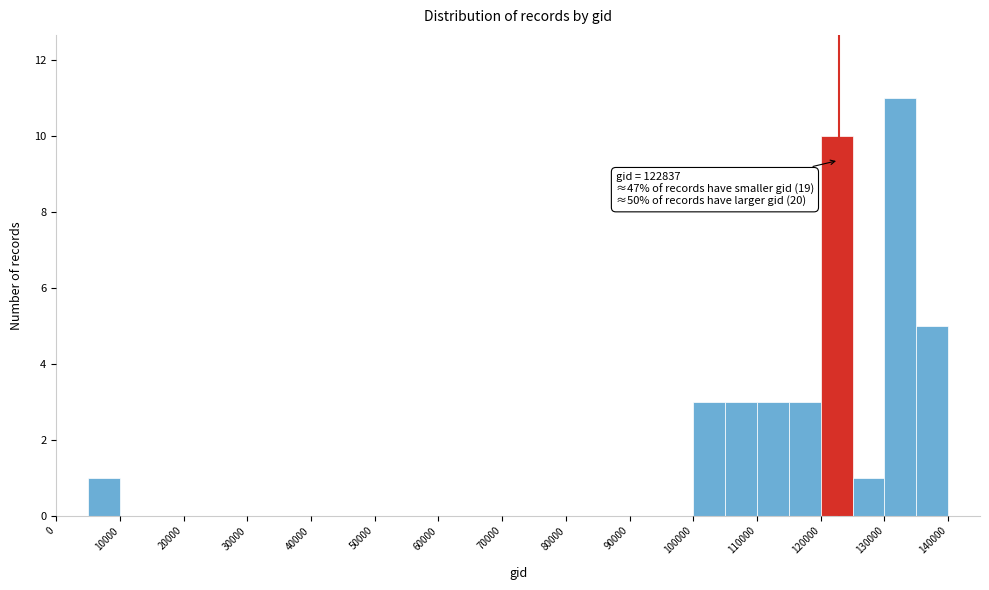

Which range on the x-axis has the tallest bar?

130000 to 135000